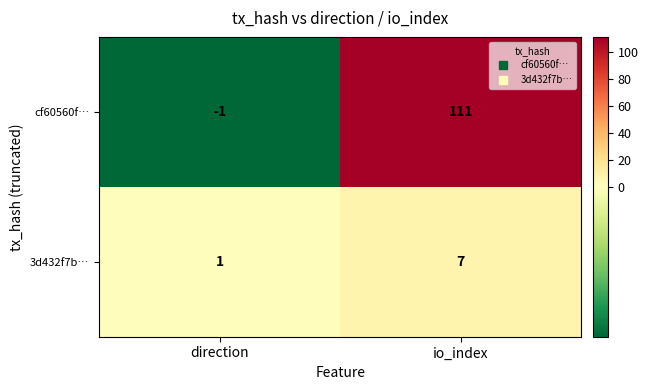

At which category is the sum across all series the highest?

io_index